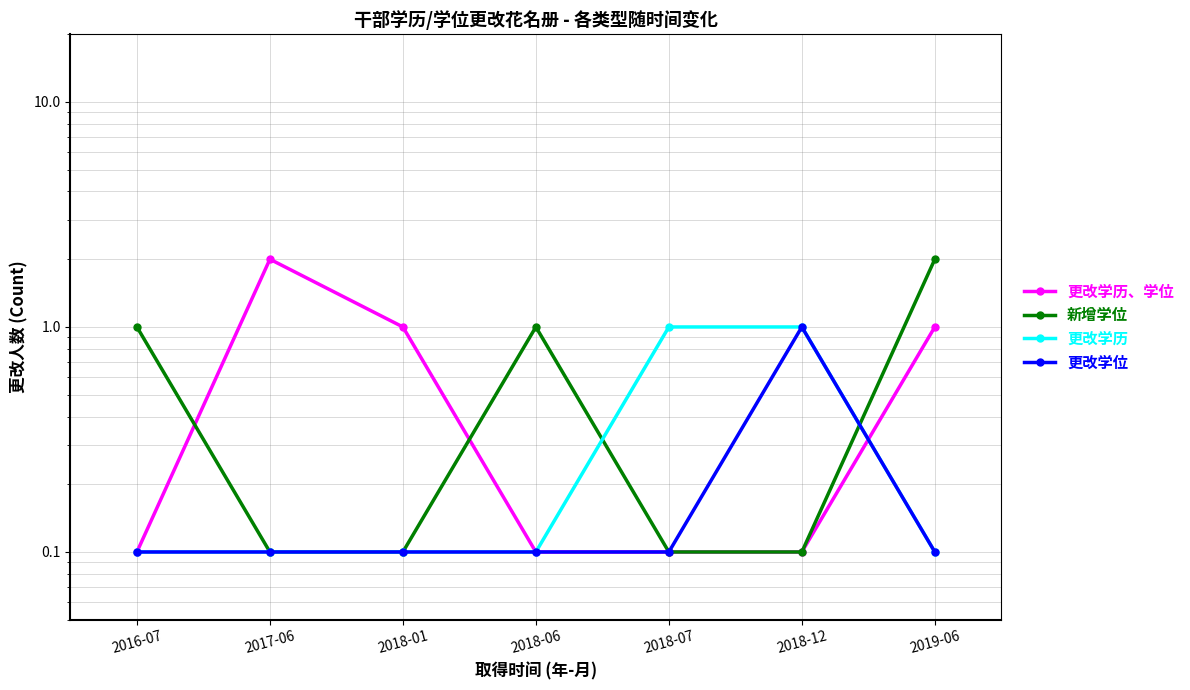

What is the lowest value of the 更改学位 series?

0.1